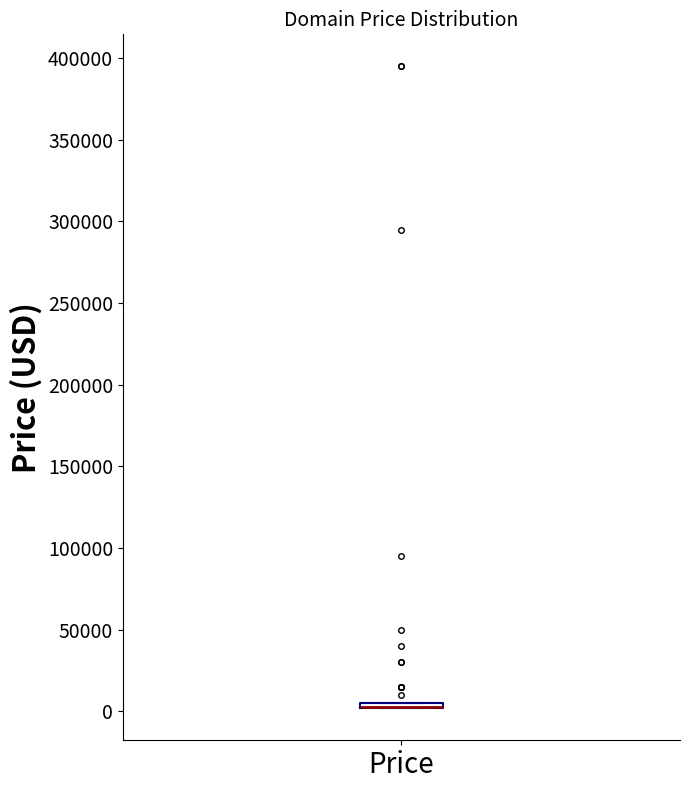

Where is the upper edge of the box for Price on the y-axis? The values are not printed on the chart, so give them approximately, as read against the axis.

5000